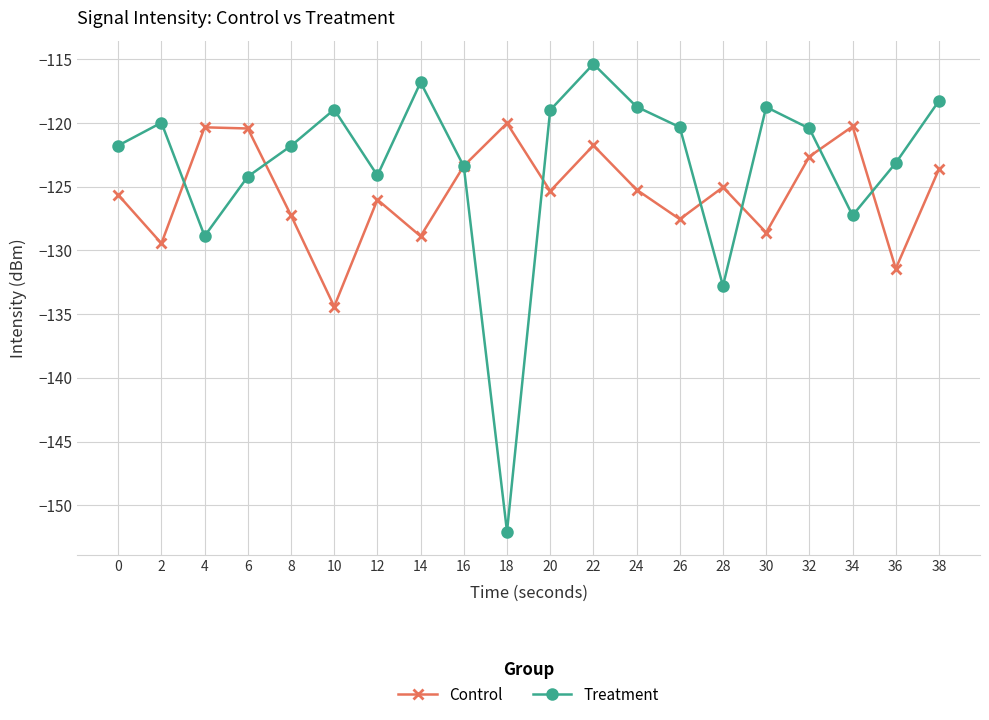

List the series in order of their overall mean, lowest first.

Control, Treatment